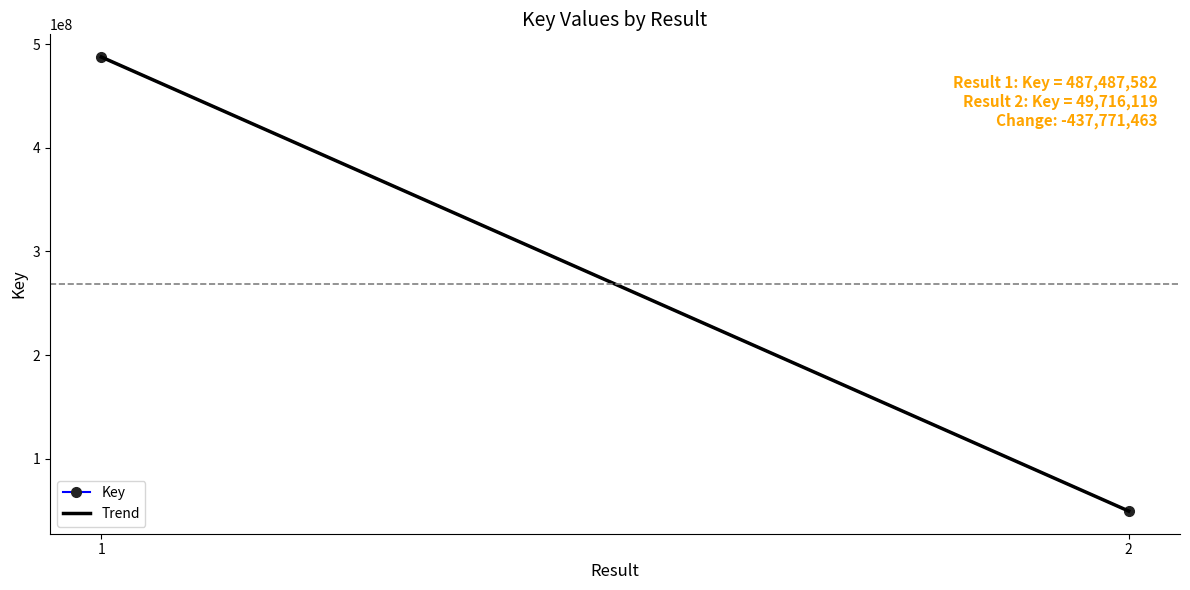

Reading right to left, transcribe all the data shown in this chart.

Key: 49716119.0	487487582.0
Trend: 49716119.0	487487582.0